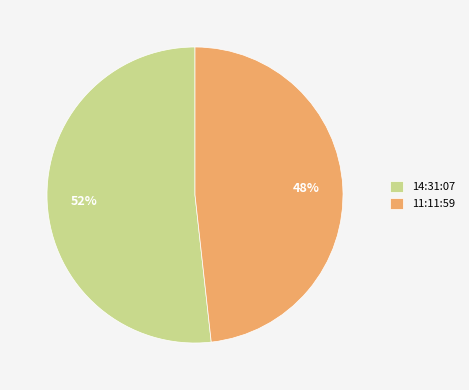

Which has a higher value, 11:11:59 or 14:31:07?

14:31:07